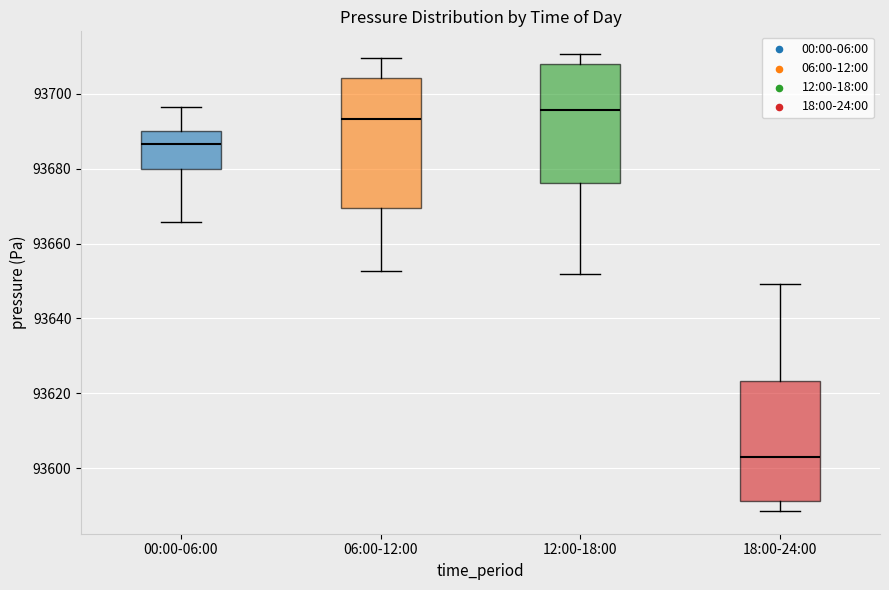

Which box is the tallest, from its lower edge to its upper edge?

06:00-12:00